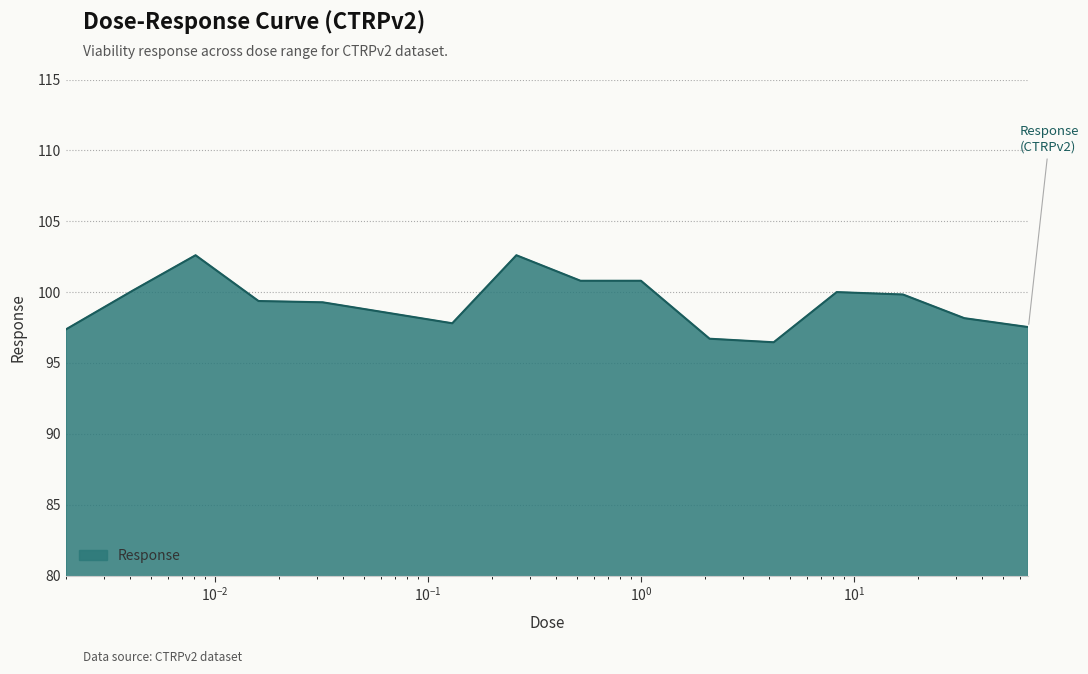

How many lines are shown in the chart?

1